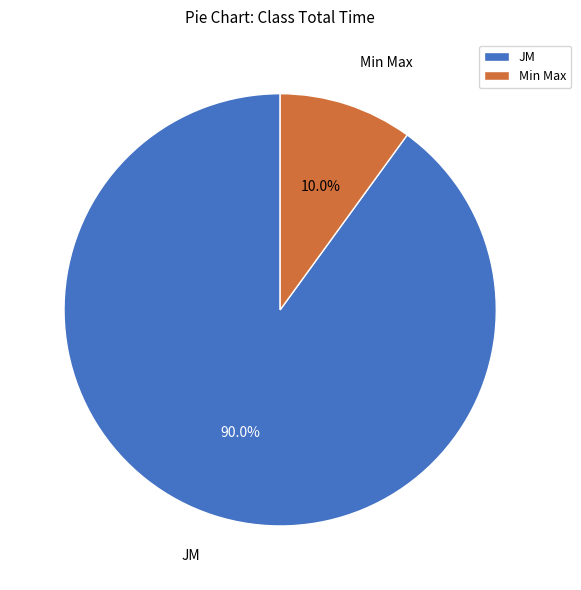

To the nearest percent, what is the difference between the largest and smallest slice percentages?

80%